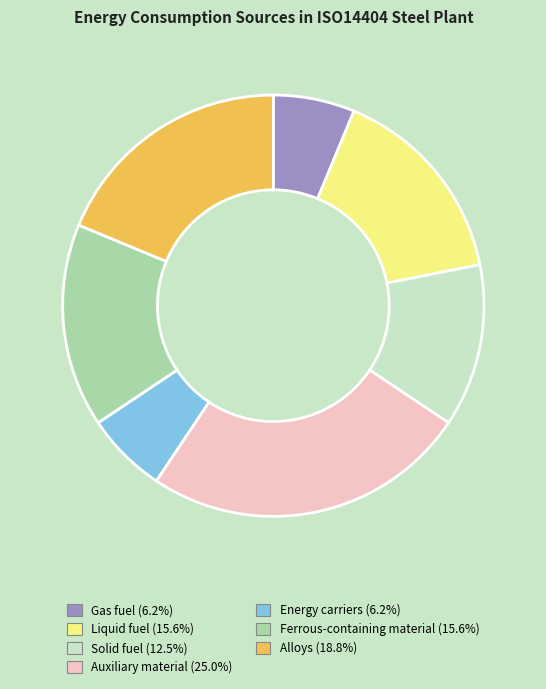

Is it true that Energy carriers is 6% of the pie?

True